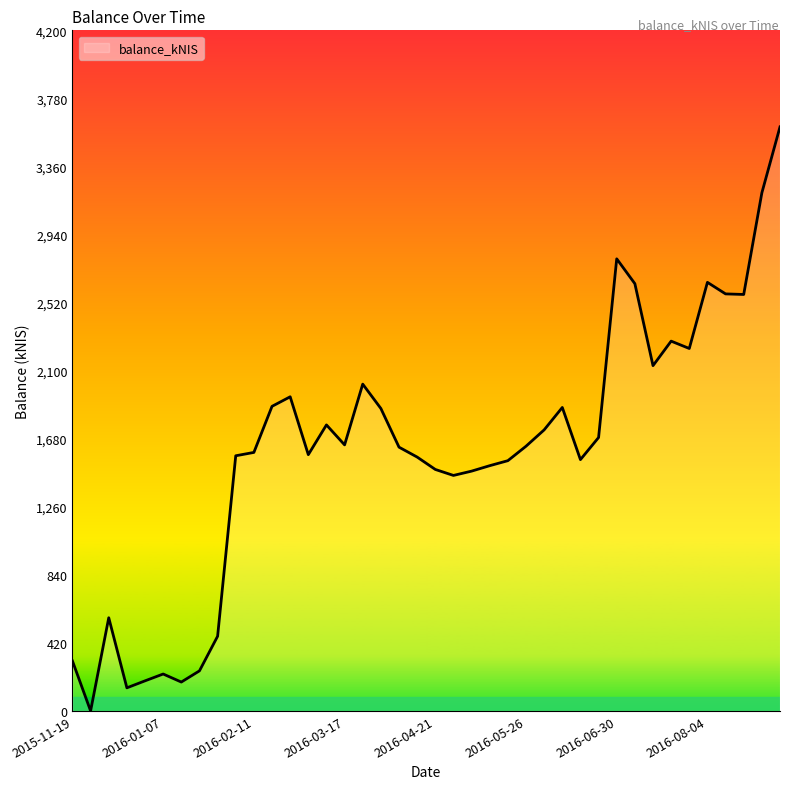

What is the maximum value shown in the chart?

3604.2